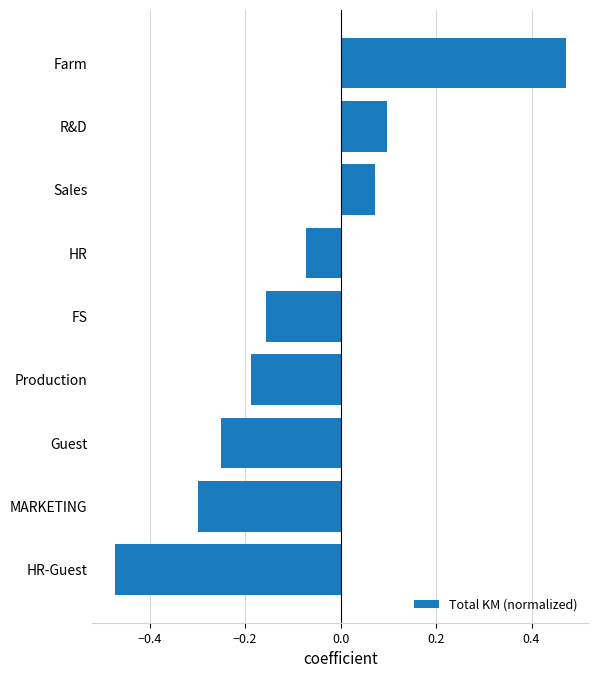

Does the chart contain any negative values?

Yes